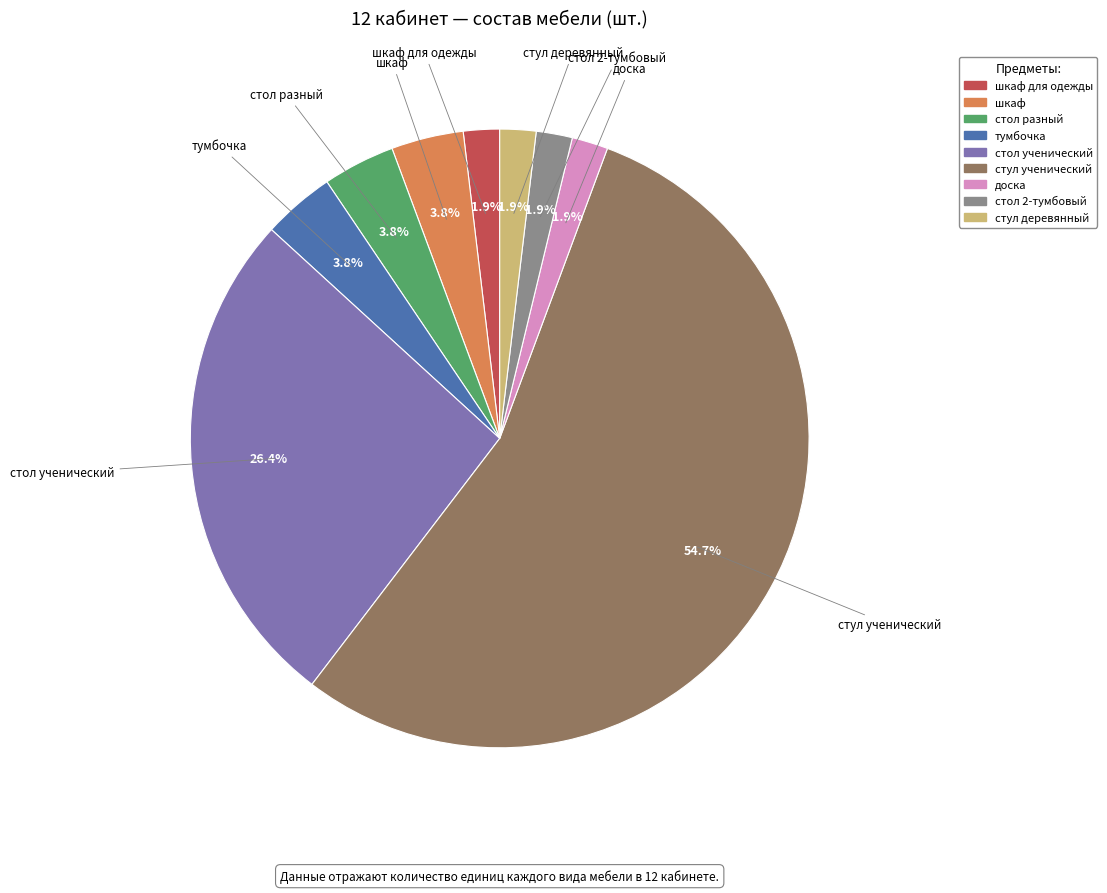

Does any single category account for the majority?

Yes